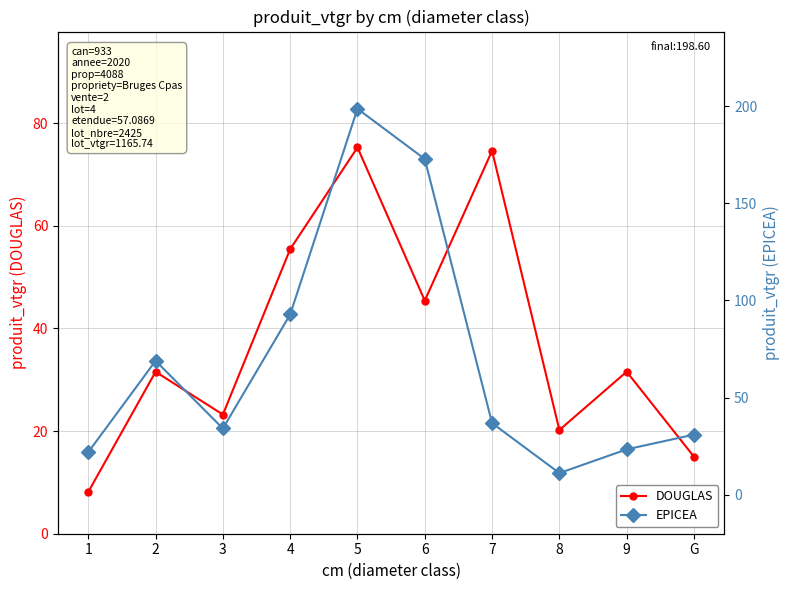

True or false: DOUGLAS and EPICEA intersect in this chart.

True